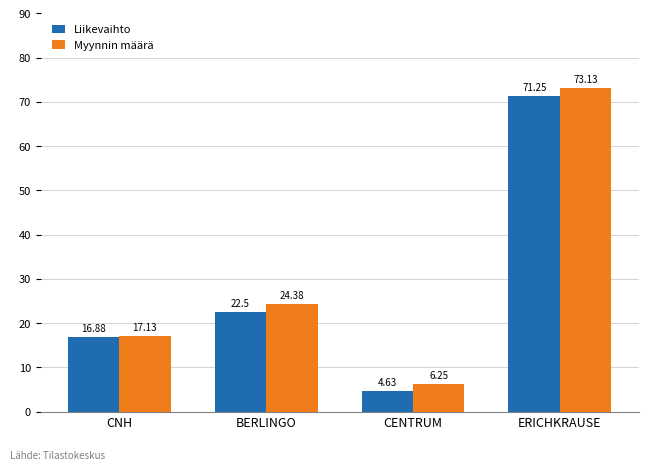

What is the average value of the Liikevaihto series?

28.8